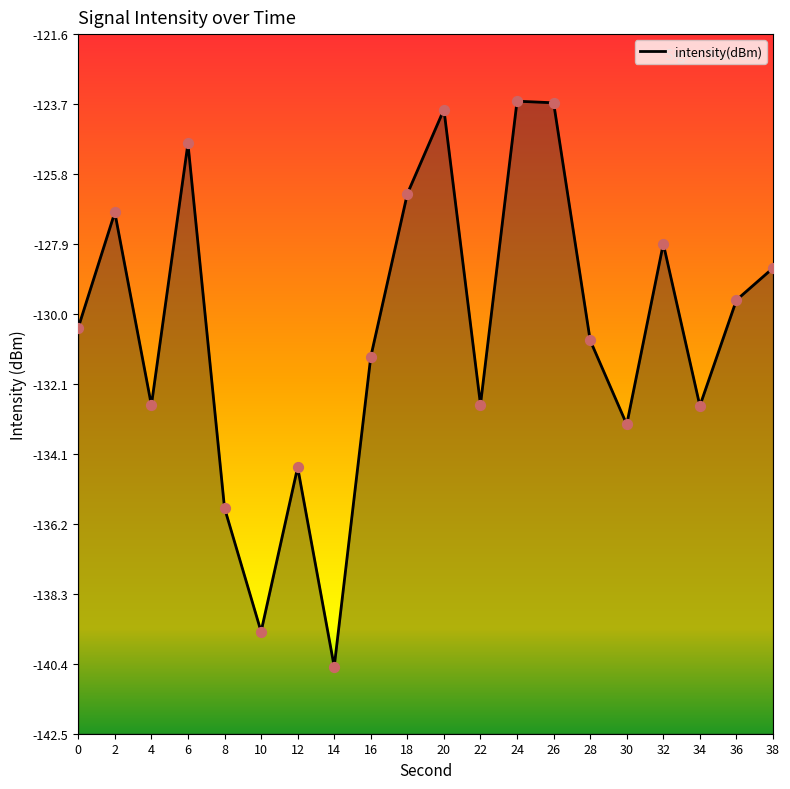

Which has a higher value, 18 or 4?

18